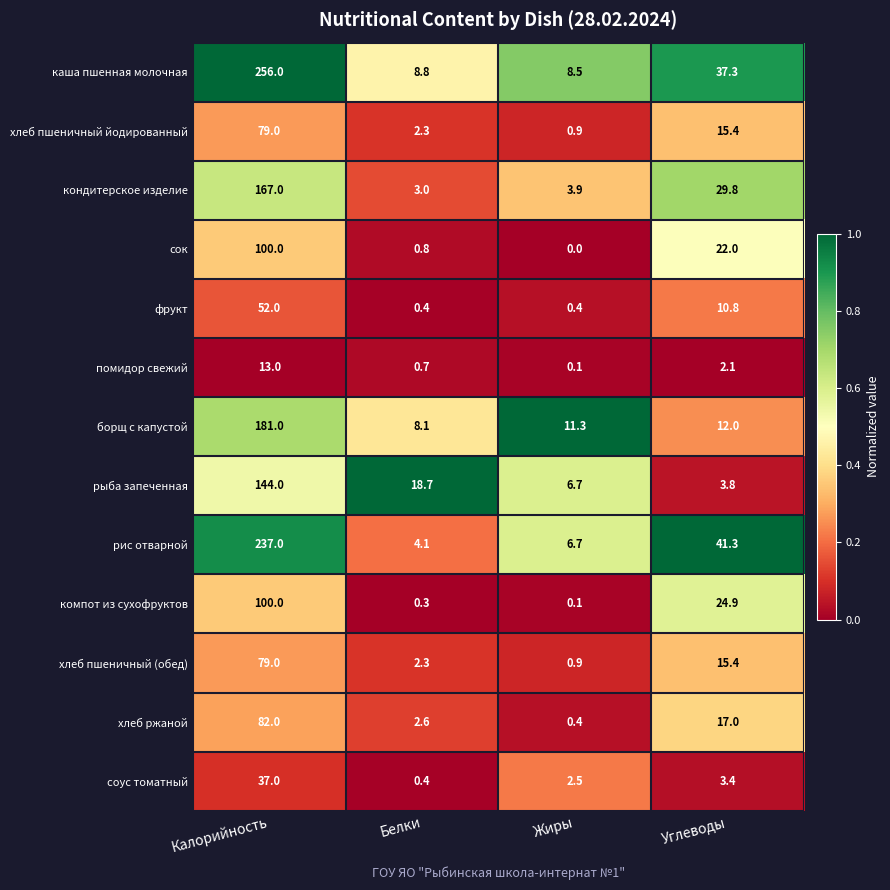

At which category does the chart reach its peak across all series?

Калорийность